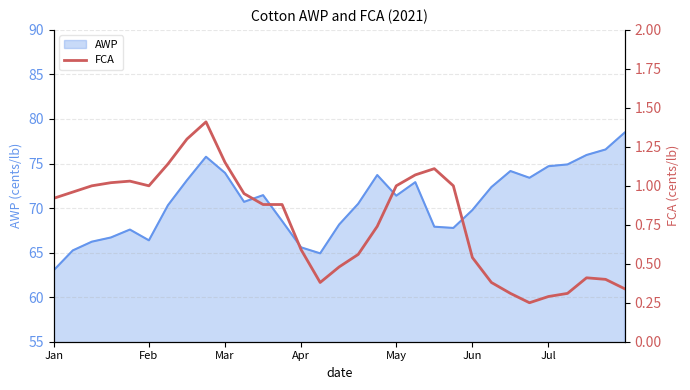

What is the value of the 16th point from the left?

0.5